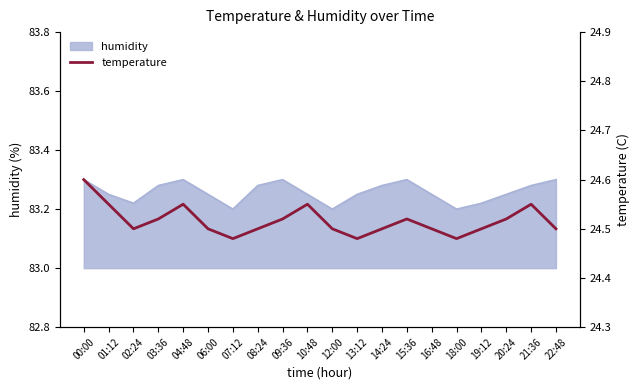

The value of humidity at 12:00 is 25.6. True or false?

False